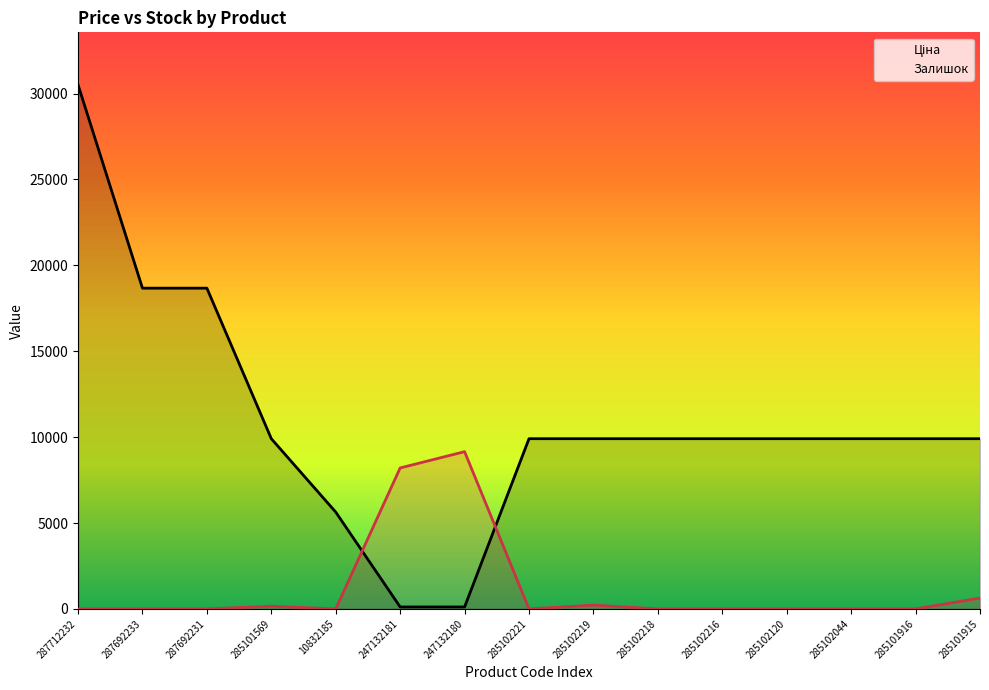

What is the approximate value of Ціна at 285101569?

9908.5